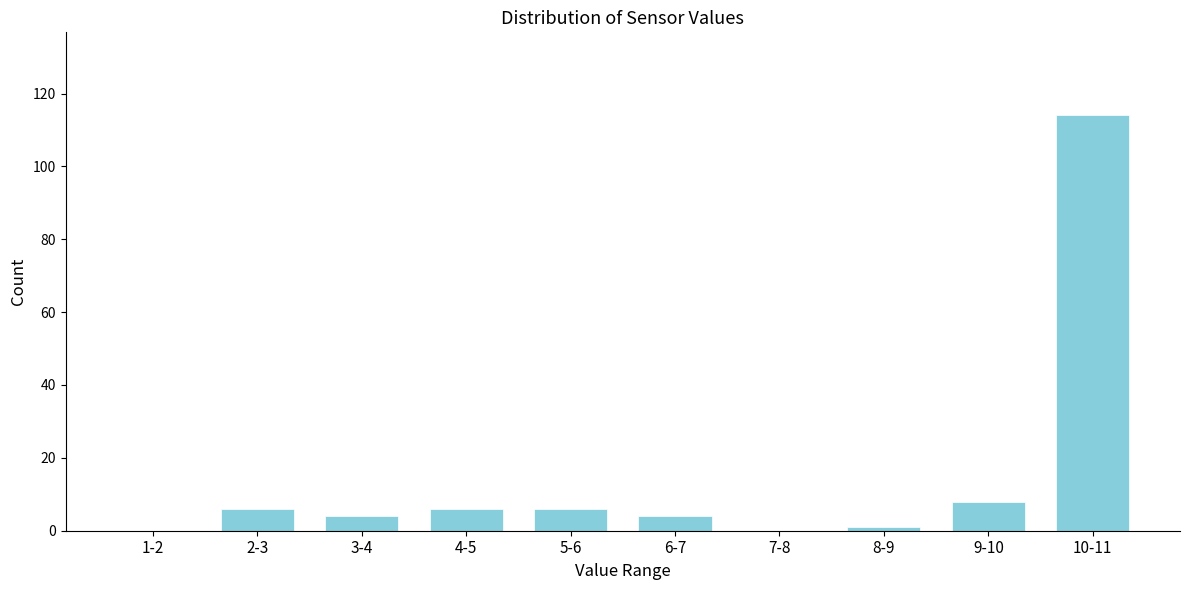

Reading left to right, list all the values displayed in this chart.

1-2=0	2-3=6	3-4=4	4-5=6	5-6=6	6-7=4	7-8=0	8-9=1	9-10=8	10-11=114